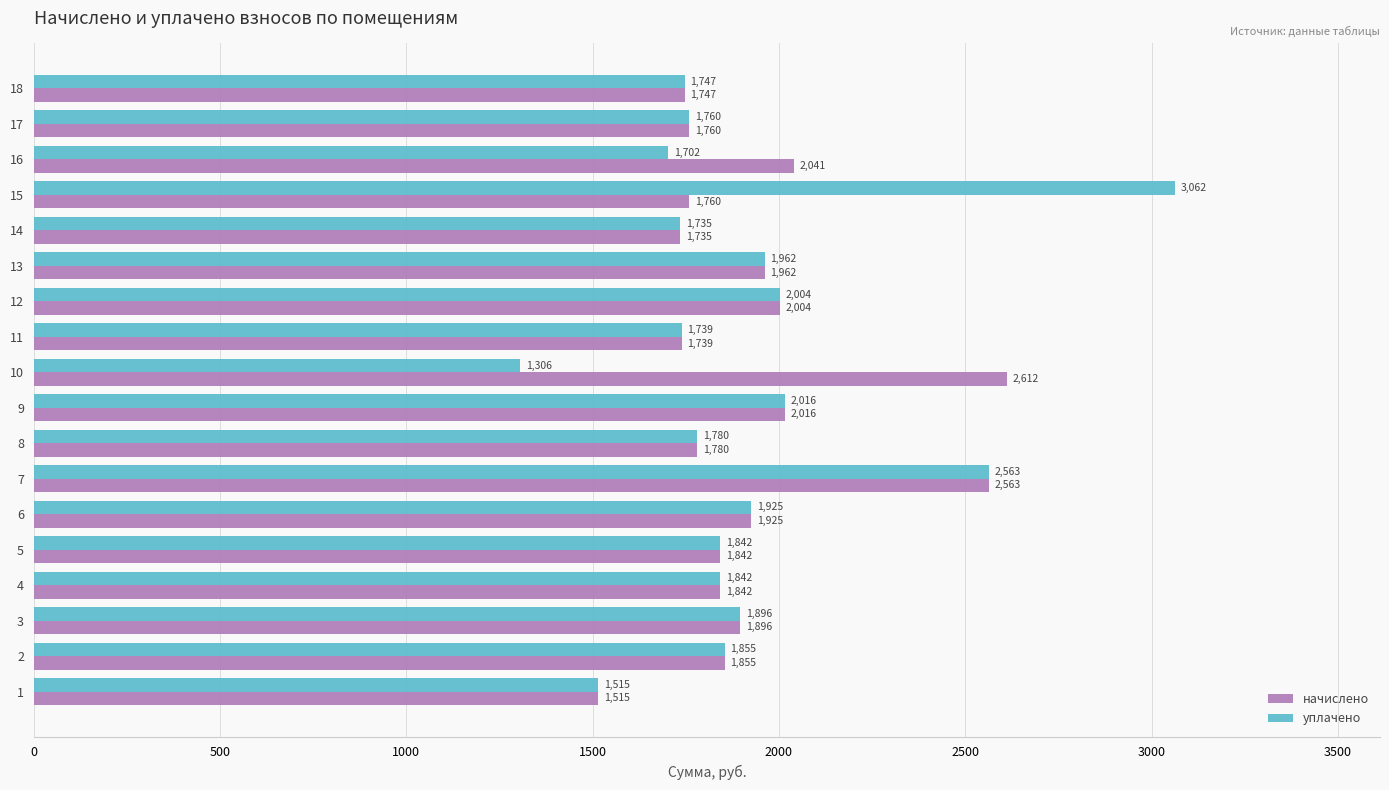

What is the total value across all series at 10?

3918.5